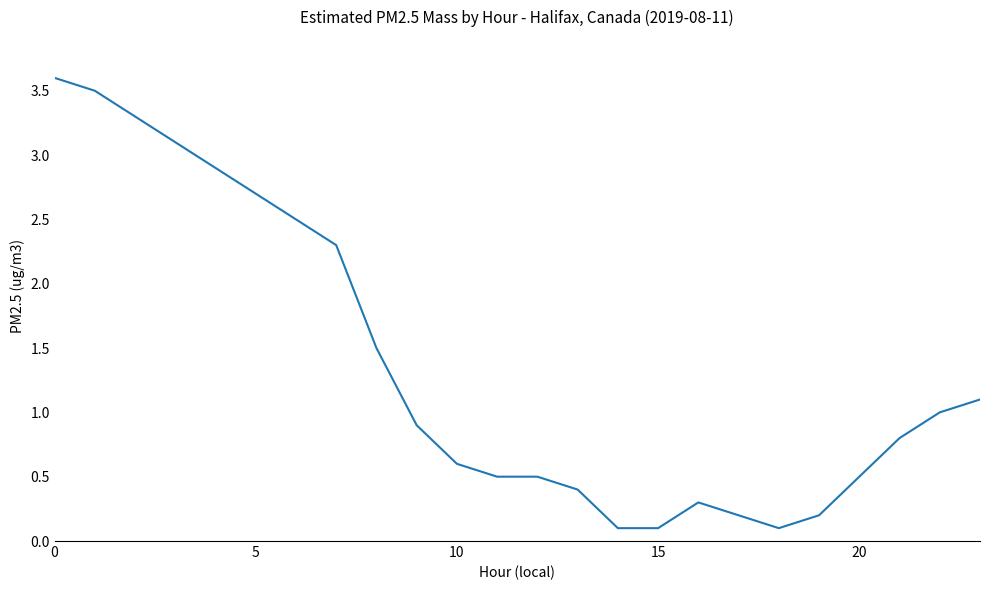

What is the greatest value displayed?

3.6